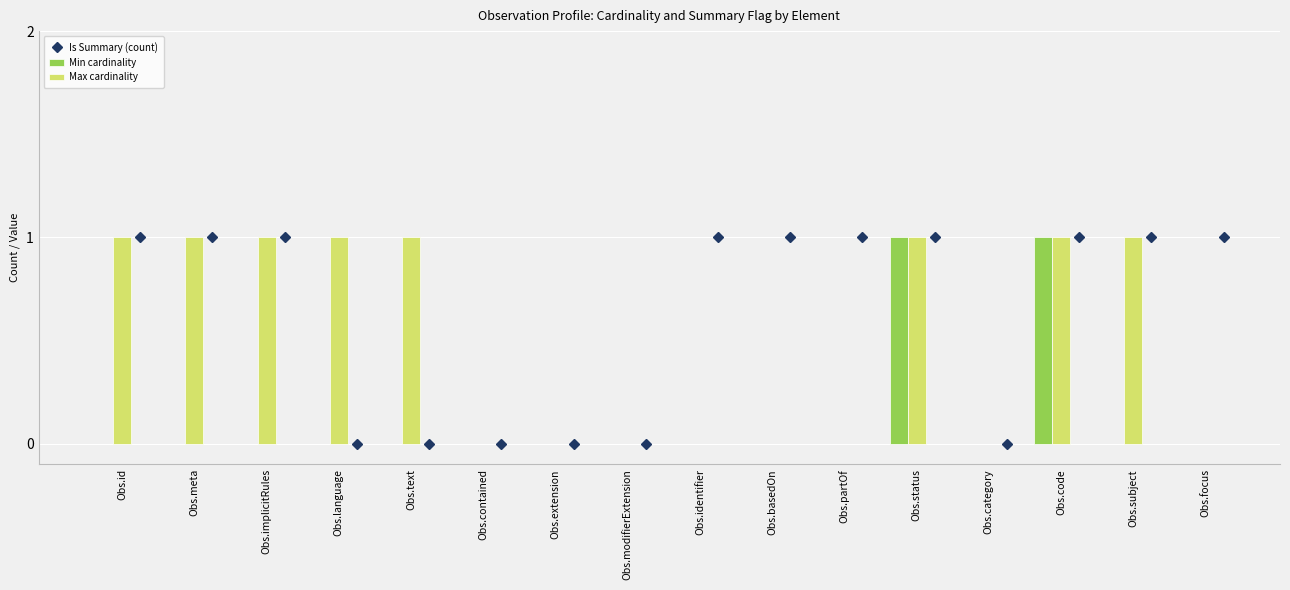

True or false: Max cardinality has a value of 1 at Obs.subject.

True